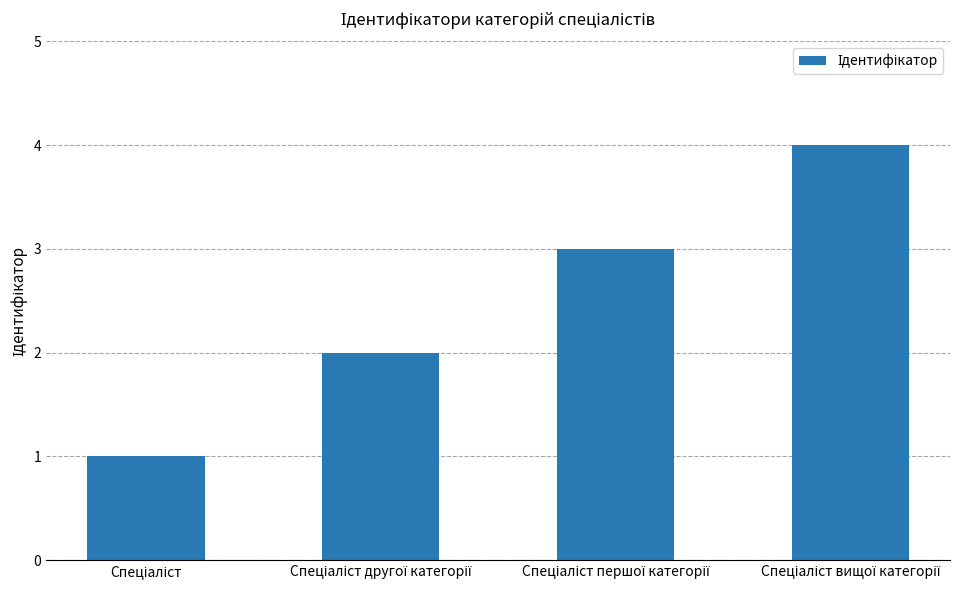

What is the sum of all values?

10